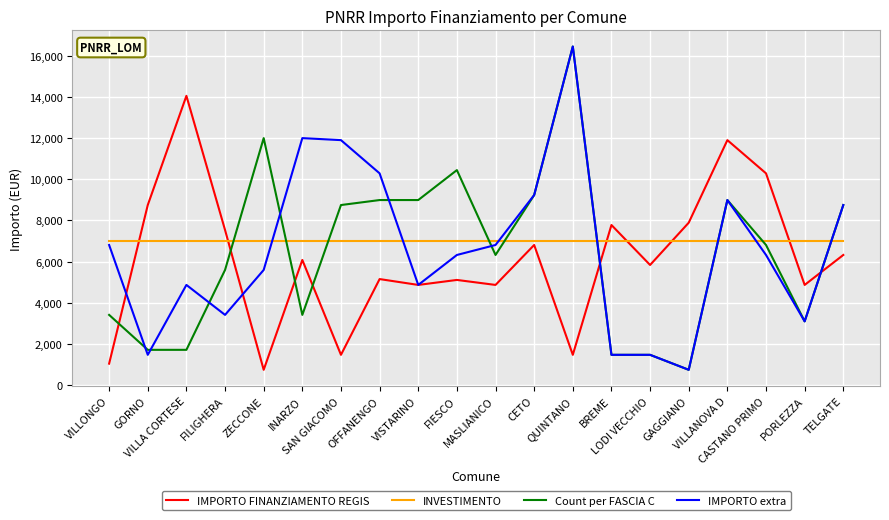

What is the maximum value shown in the chart?

16464